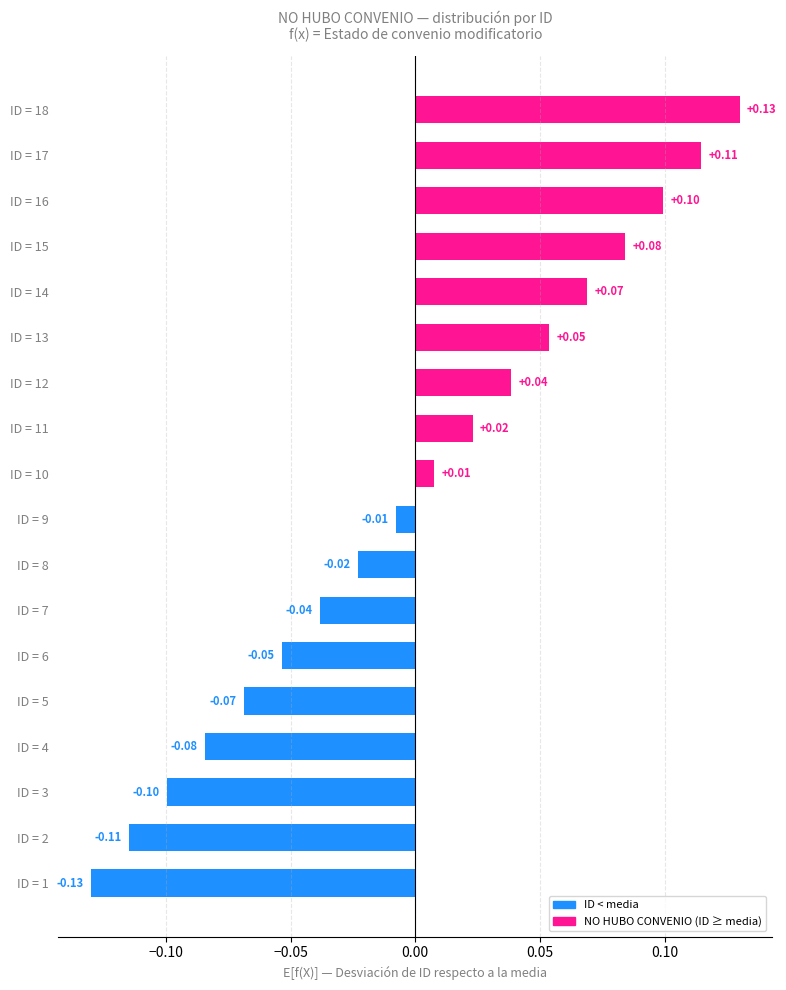

List the labels in order of value, largest first.

ID = 18, ID = 17, ID = 16, ID = 15, ID = 14, ID = 13, ID = 12, ID = 11, ID = 10, ID = 9, ID = 8, ID = 7, ID = 6, ID = 5, ID = 4, ID = 3, ID = 2, ID = 1